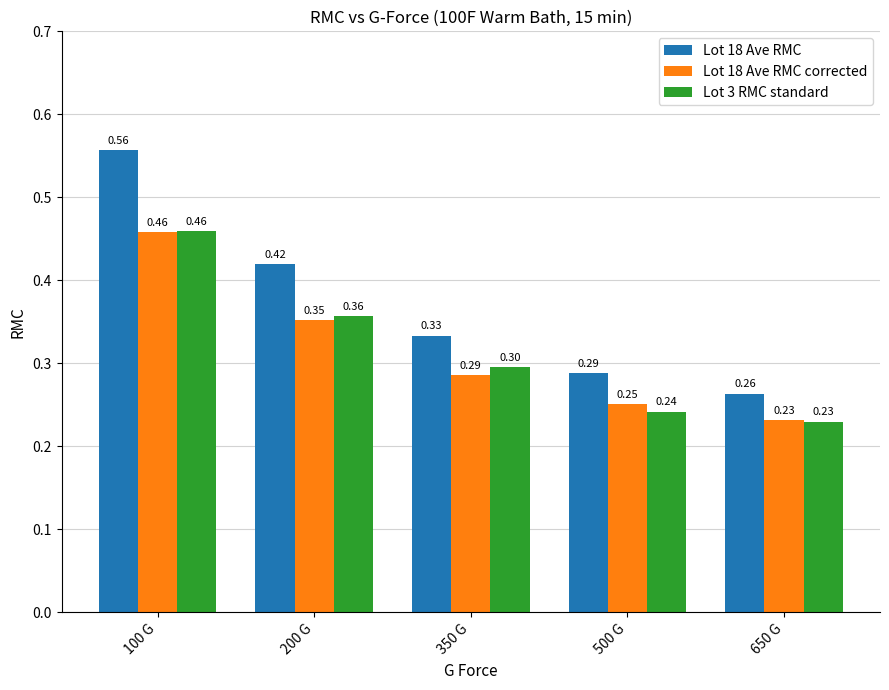

Is the value of Lot 18 Ave RMC at 650 G greater than the value of Lot 18 Ave RMC corrected at 200 G?

No